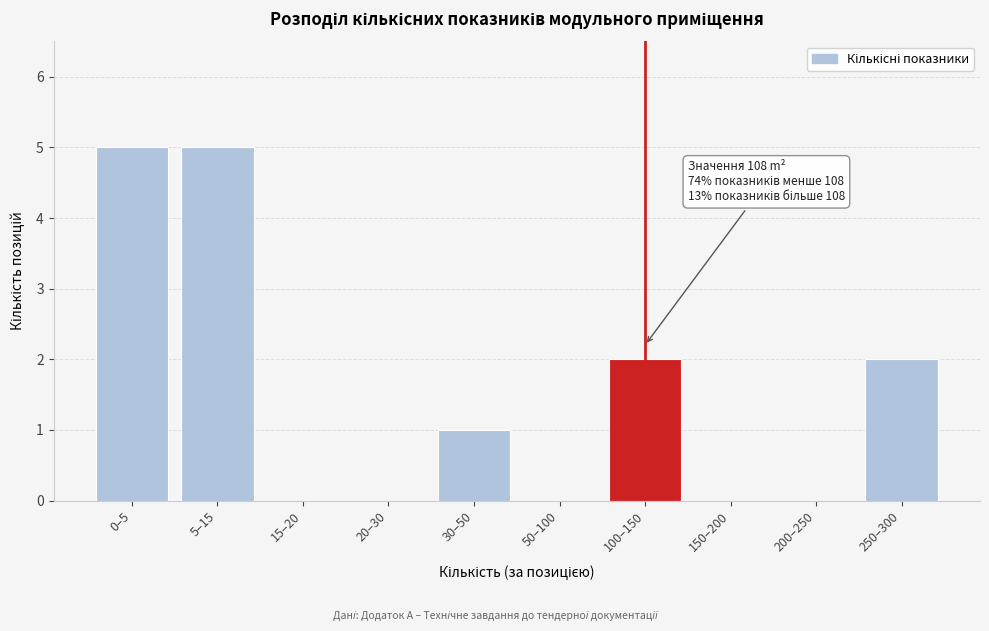

Reading left to right, what are all the values shown in this chart?

0–5=5	5–15=5	15–20=0	20–30=0	30–50=1	50–100=0	100–150=2	150–200=0	200–250=0	250–300=2